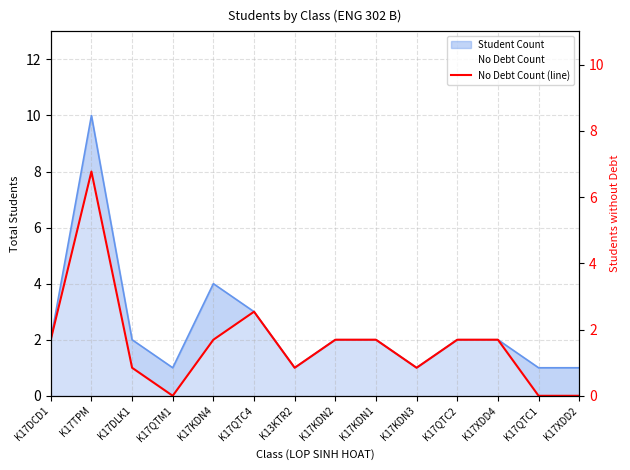

What is the average value?

2